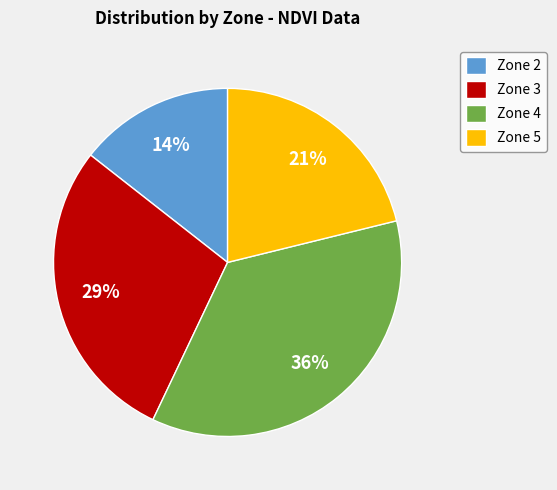

Is it true that Zone 3 is 29% of the pie?

True